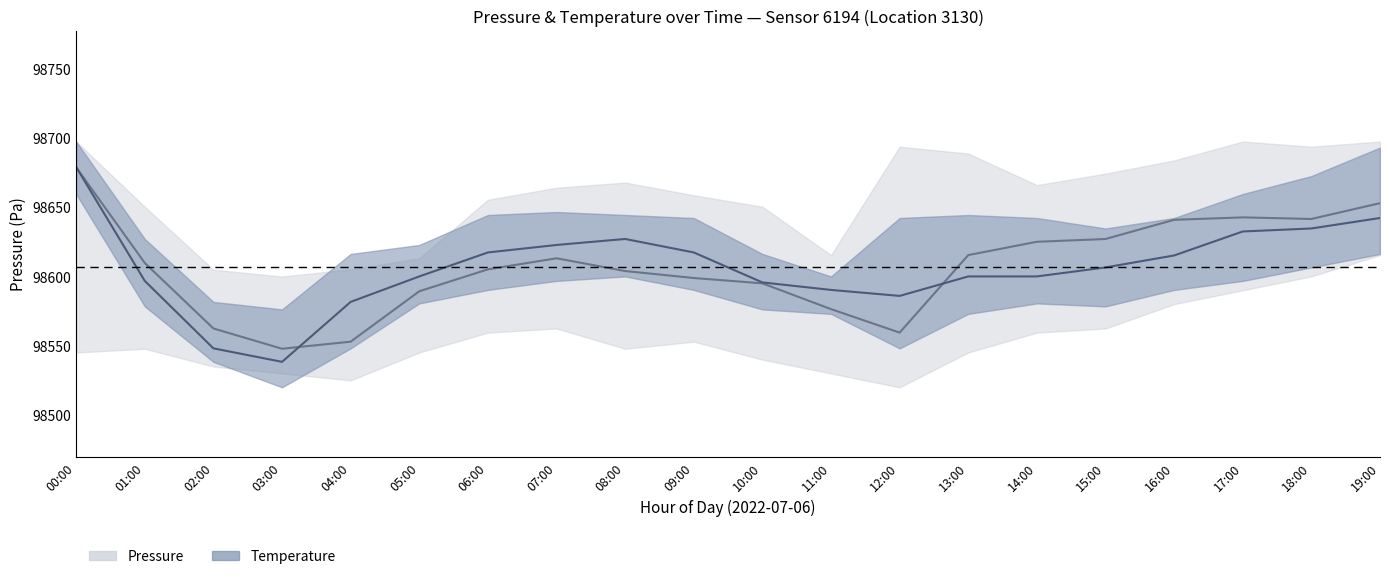

Rank the series by their average value, from highest to lowest.

Pressure, Temperature